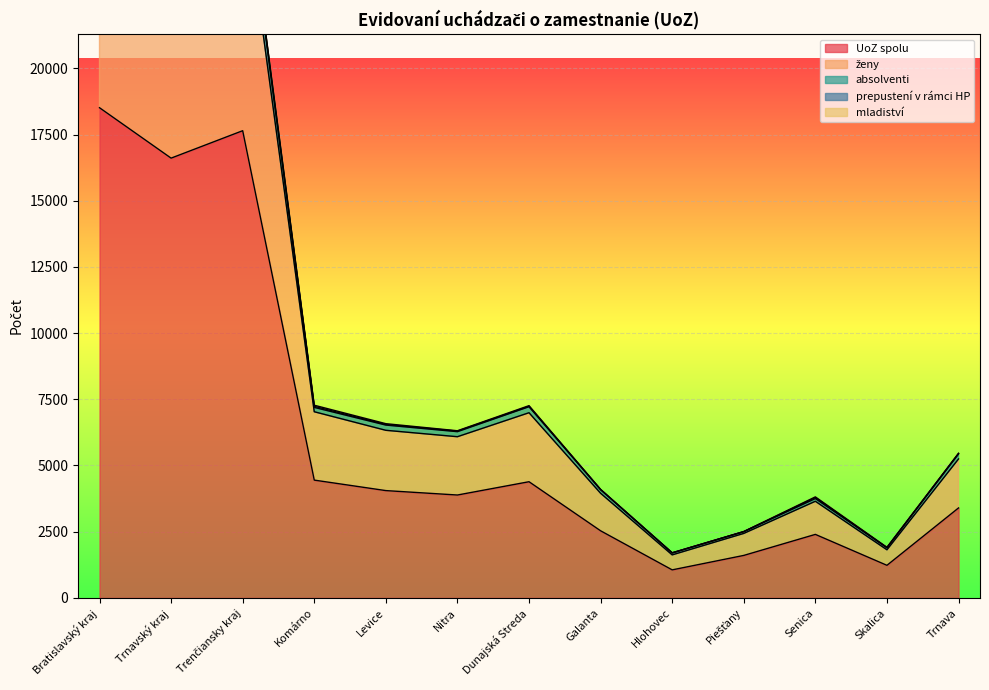

What is the lowest value of the UoZ spolu series?

1058